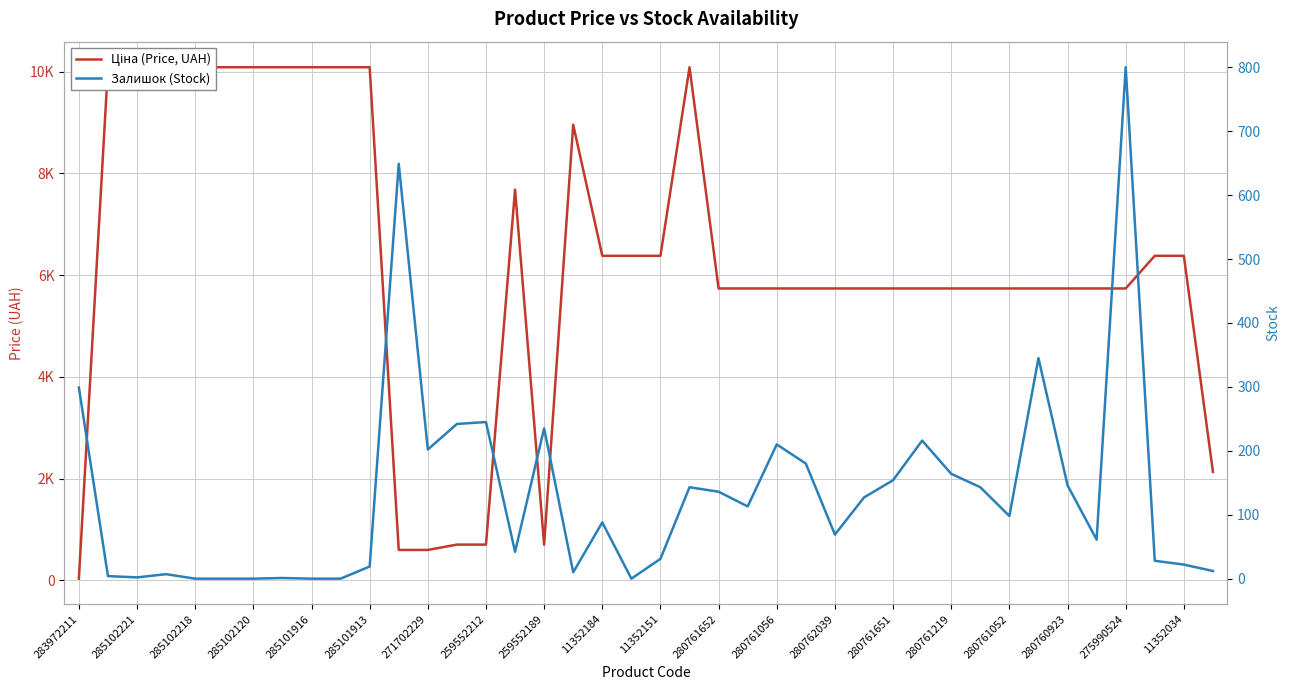

Between 285101916 and 280761056, which series saw the biggest shift?

Ціна (Price, UAH)